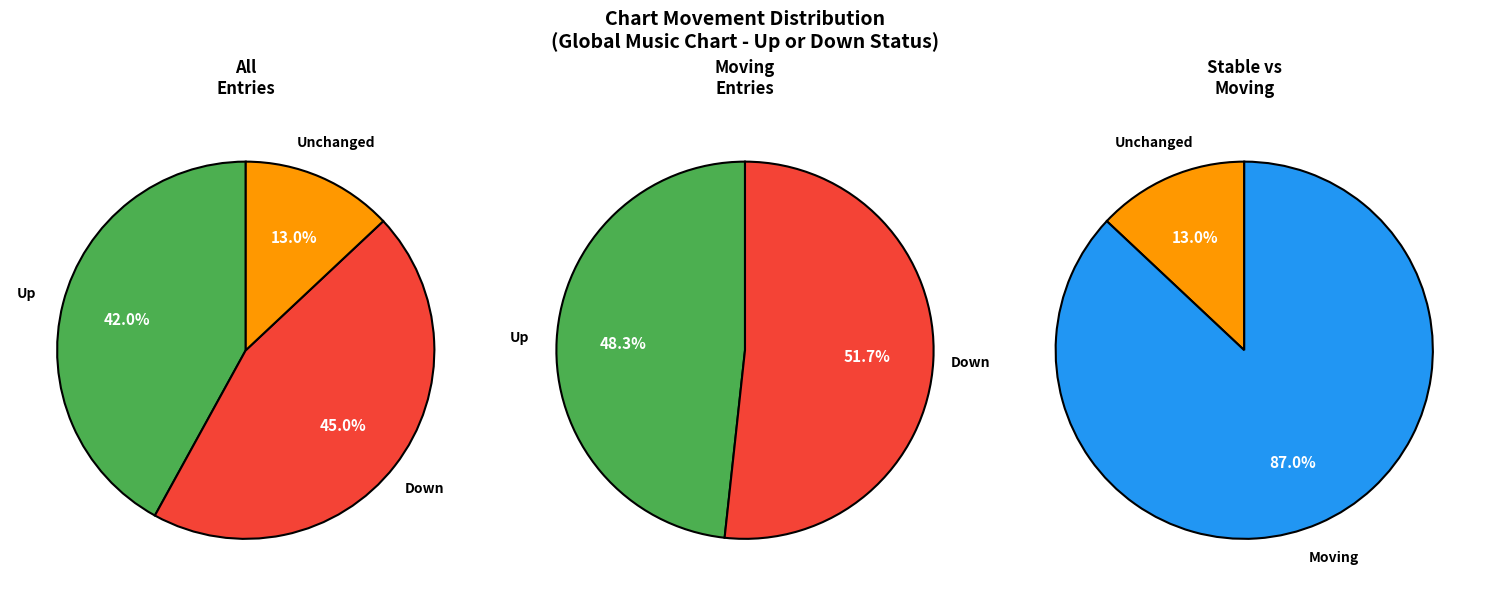

To the nearest percent, what is the difference between the largest and smallest slice percentages?

32%